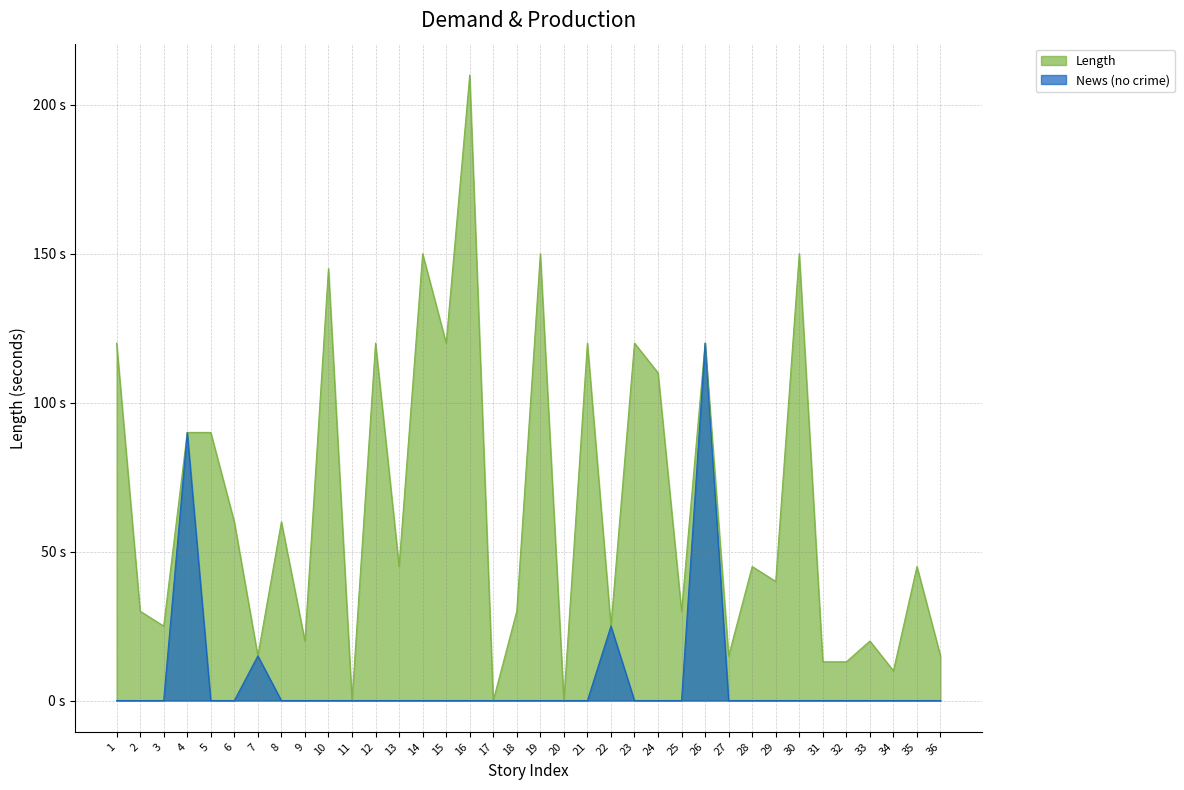

Reading left to right, list all the values displayed in this chart.

Length: 1=120	2=30	3=25	4=90	5=90	6=60	7=15	8=60	9=20	10=145	11=0	12=120	13=45	14=150	15=120	16=210	17=0	18=30	19=150	20=0	21=120	22=25	23=120	24=110	25=30	26=120	27=15	28=45	29=40	30=150	31=13	32=13	33=20	34=10	35=45	36=15
News (no crime): 1=0	2=0	3=0	4=90	5=0	6=0	7=15	8=0	9=0	10=0	11=0	12=0	13=0	14=0	15=0	16=0	17=0	18=0	19=0	20=0	21=0	22=25	23=0	24=0	25=0	26=120	27=0	28=0	29=0	30=0	31=0	32=0	33=0	34=0	35=0	36=0